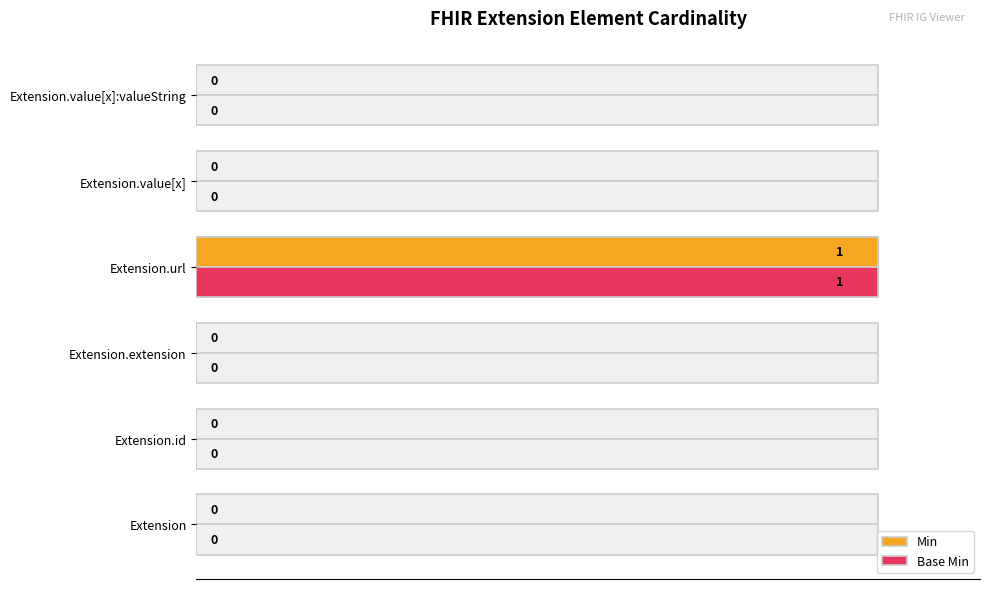

How many data points does each series have?

6